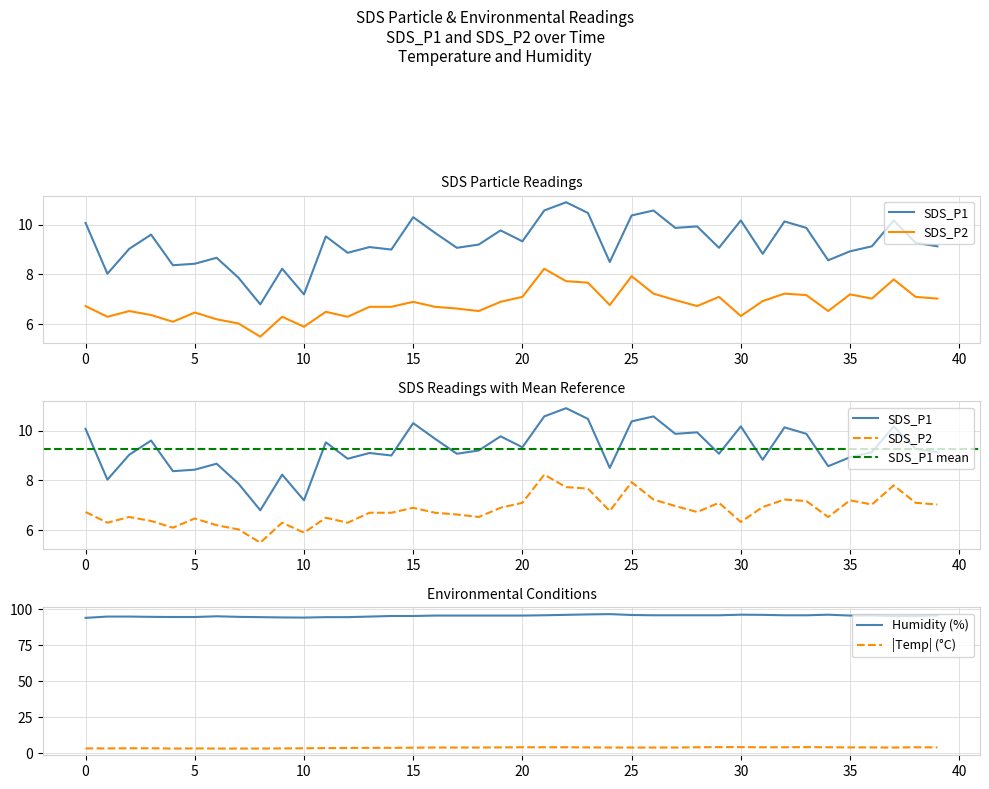

How many values in the Humidity series are below 95?

13